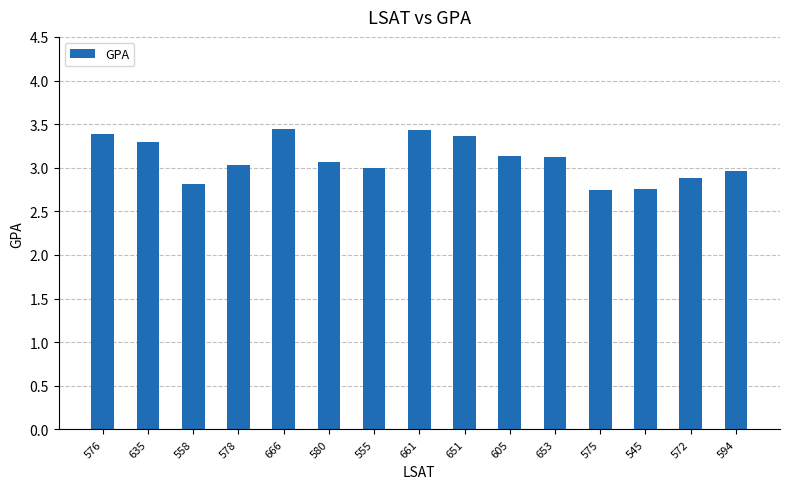

Reading left to right, extract all data points from this chart.

3.4	3.3	2.8	3.0	3.4	3.1	3.0	3.4	3.4	3.1	3.1	2.7	2.8	2.9	3.0